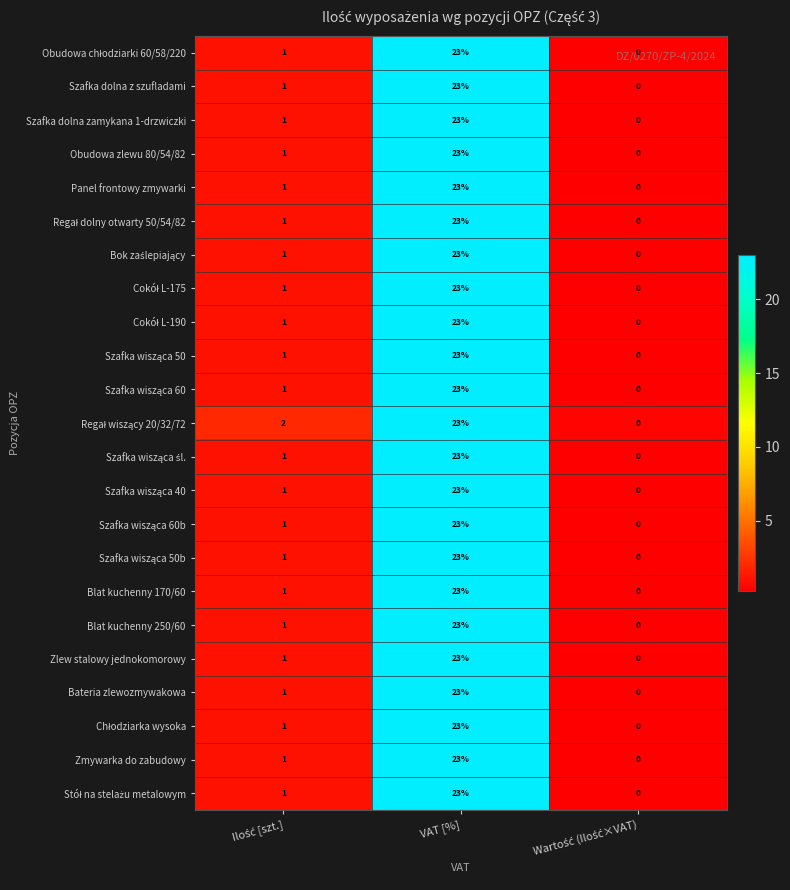

What value does the Szafka dolna zamykana 1-drzwiczki series have at VAT [%], to the nearest 10?

20